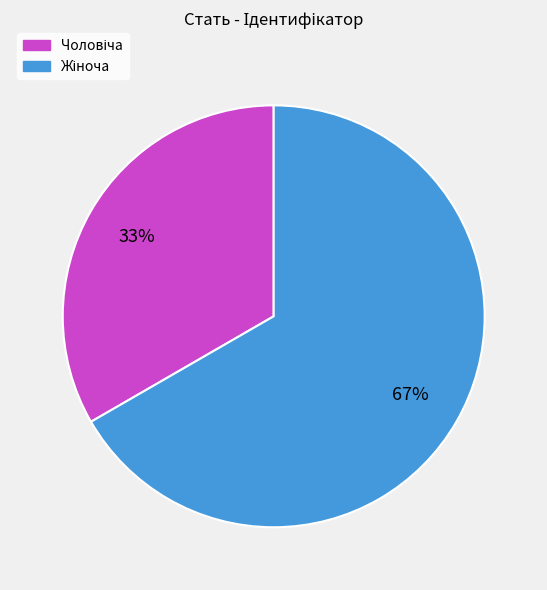

Is there a majority slice in this chart?

Yes